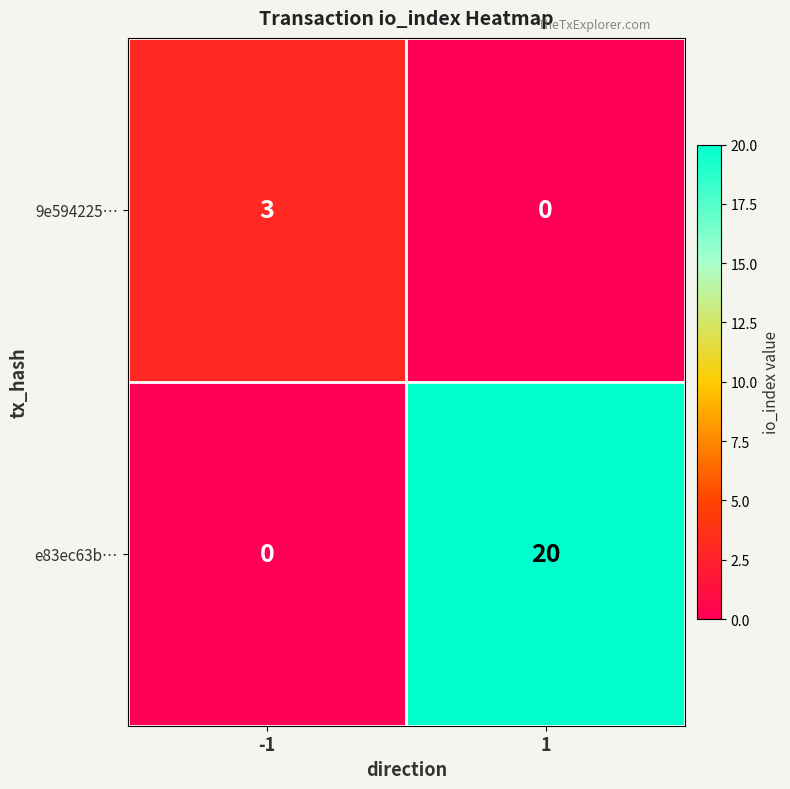

How many values in the 9e594225… series are below 3?

1